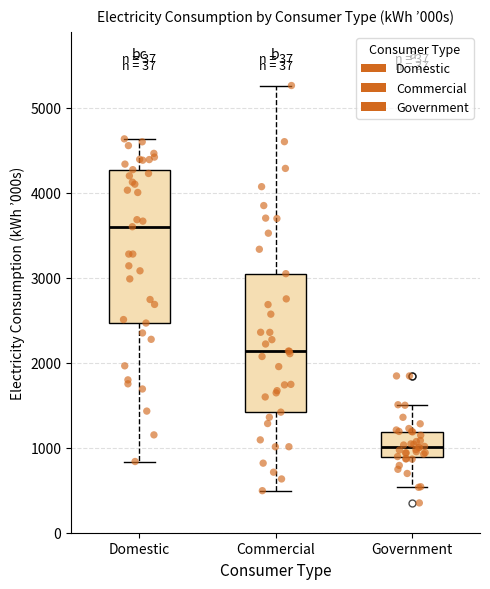

Reading left to right, read every box against the y-axis: the position of its median line, the range the box covers, and the ends of its whiskers. The values are not printed on the chart, so give them approximately, as read against the axis.

Domestic: median 3600, box 2500 to 4300, whiskers 800 to 4600
Commercial: median 2100, box 1400 to 3000, whiskers 500 to 5300
Government: median 1000, box 900 to 1200, whiskers 500 to 1500